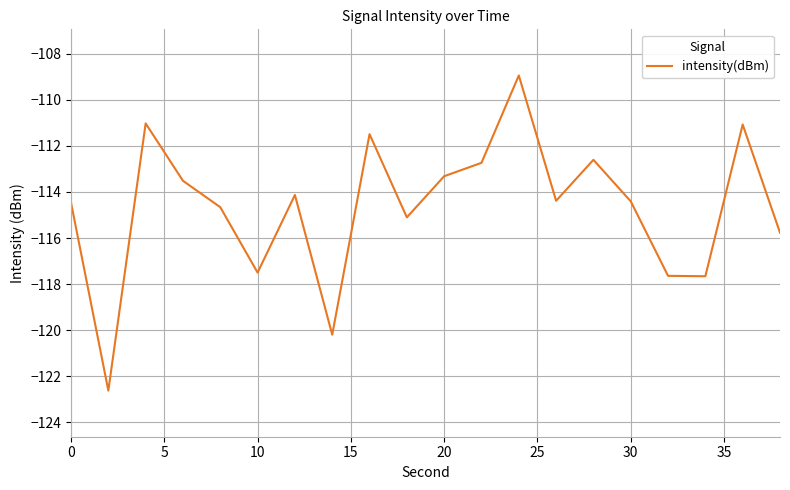

What is the difference between the maximum and minimum values?

13.7